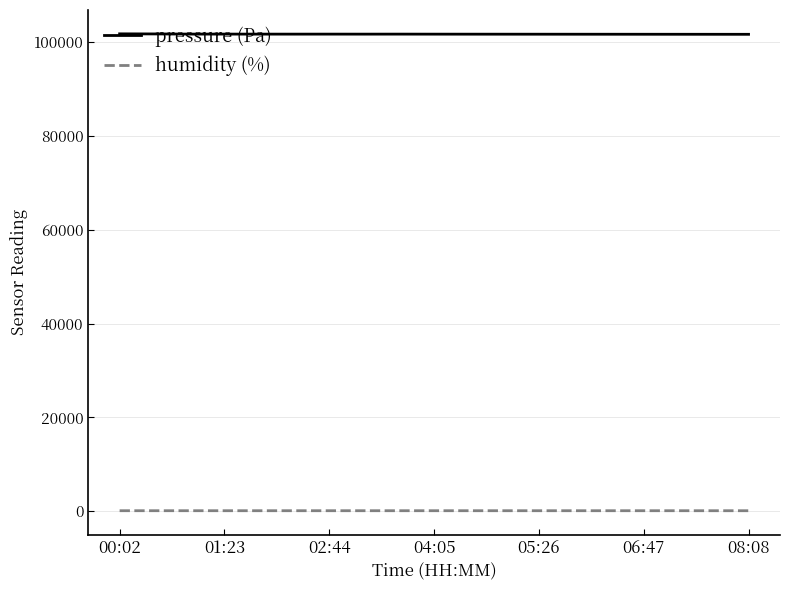

True or false: pressure (Pa) and humidity (%) cross at least once.

False